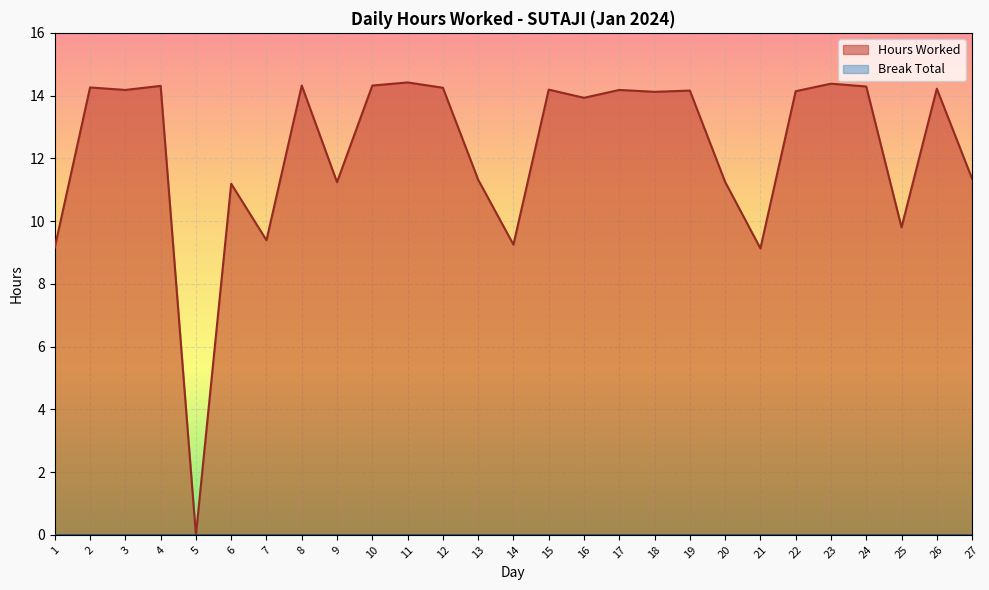

What is the sum of the values at 21 and 27?

20.5